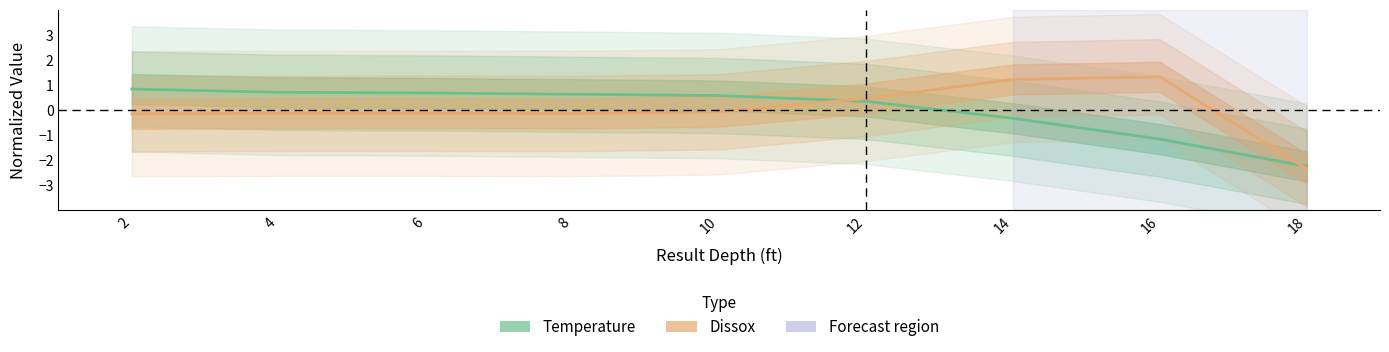

Where does the Dissox series first go above 0?

12